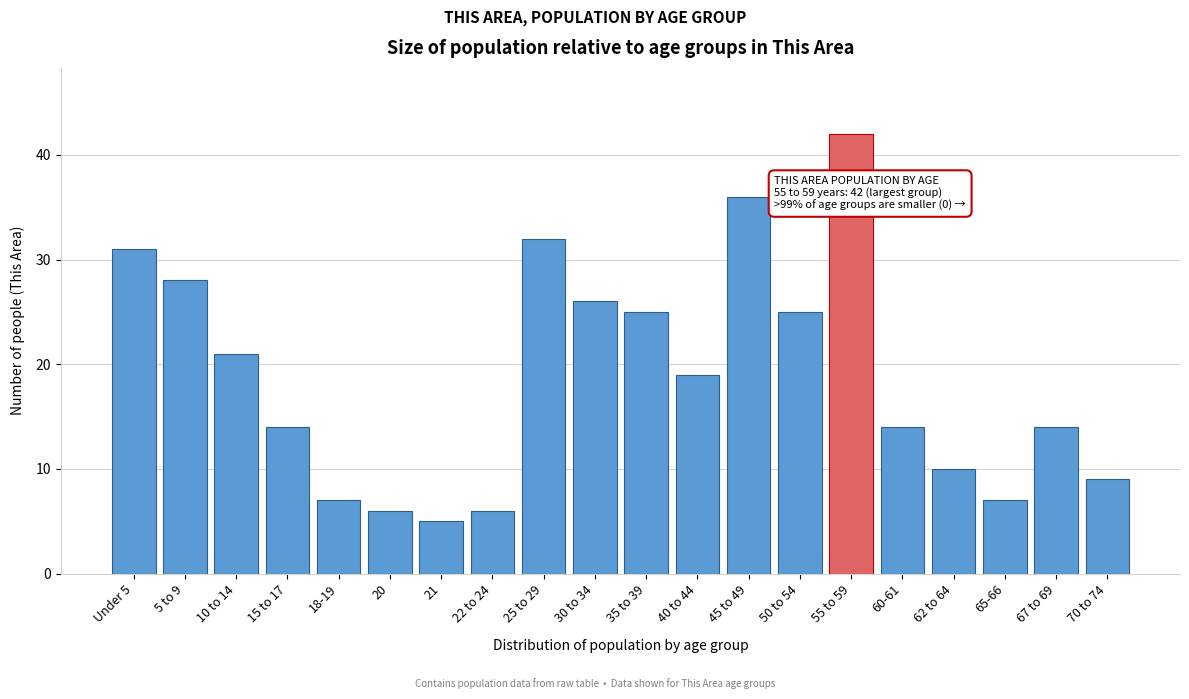

Reading right to left, transcribe all the data shown in this chart.

70 to 74=9	67 to 69=14	65-66=7	62 to 64=10	60-61=14	55 to 59=42	50 to 54=25	45 to 49=36	40 to 44=19	35 to 39=25	30 to 34=26	25 to 29=32	22 to 24=6	21=5	20=6	18-19=7	15 to 17=14	10 to 14=21	5 to 9=28	Under 5=31